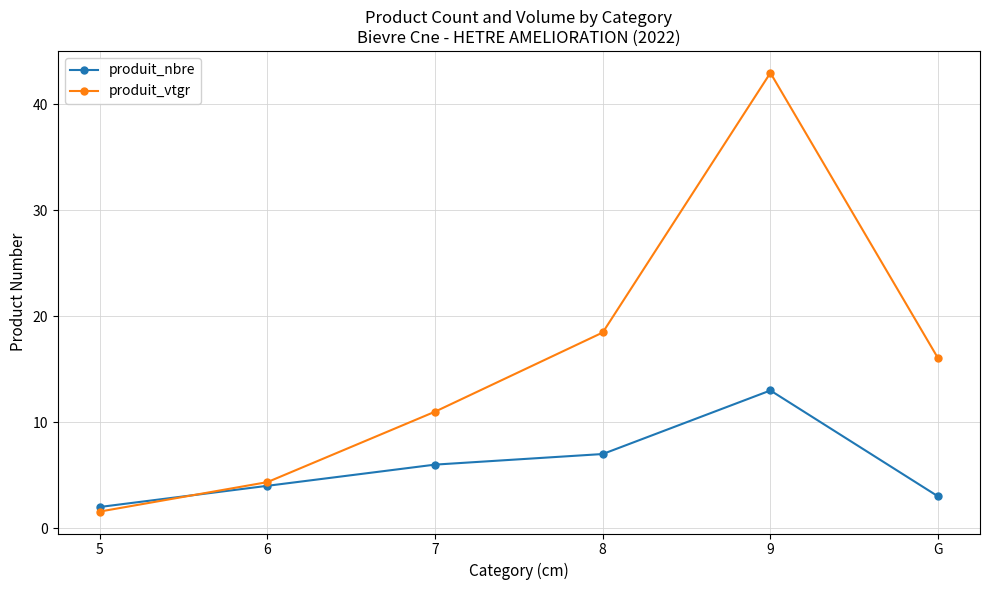

Which series has the widest spread of values?

produit_vtgr